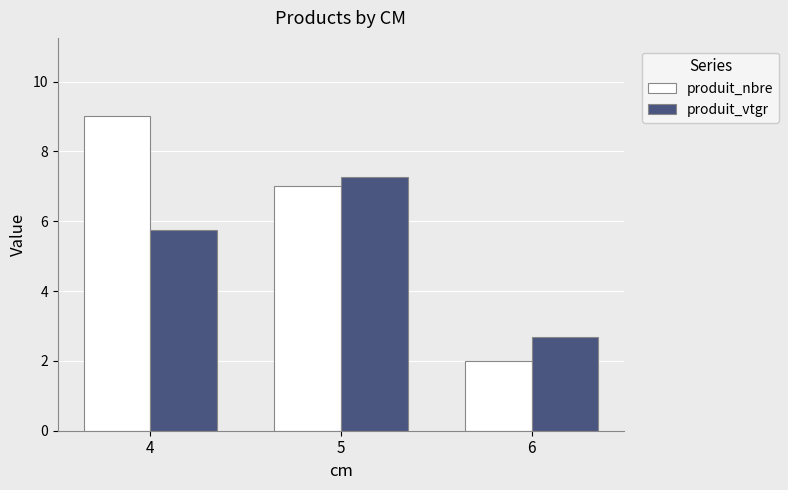

At how many categories does at least one series exceed 5?

2